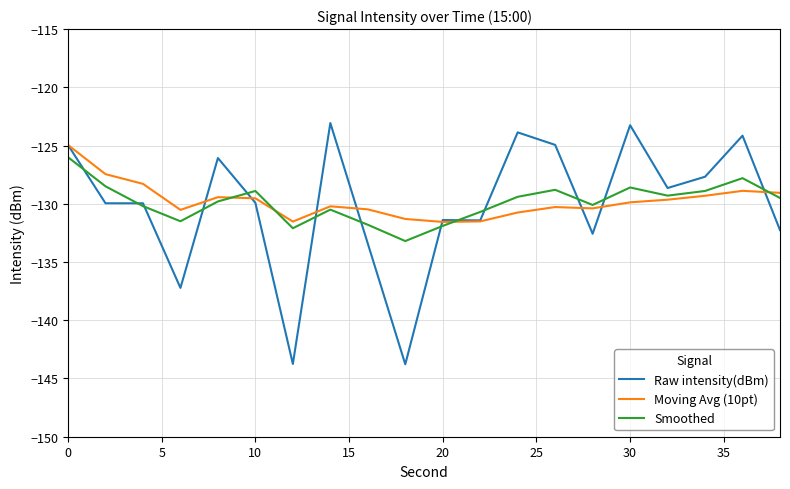

What are all the series names shown in the legend?

Raw intensity(dBm), Moving Avg (10pt), Smoothed